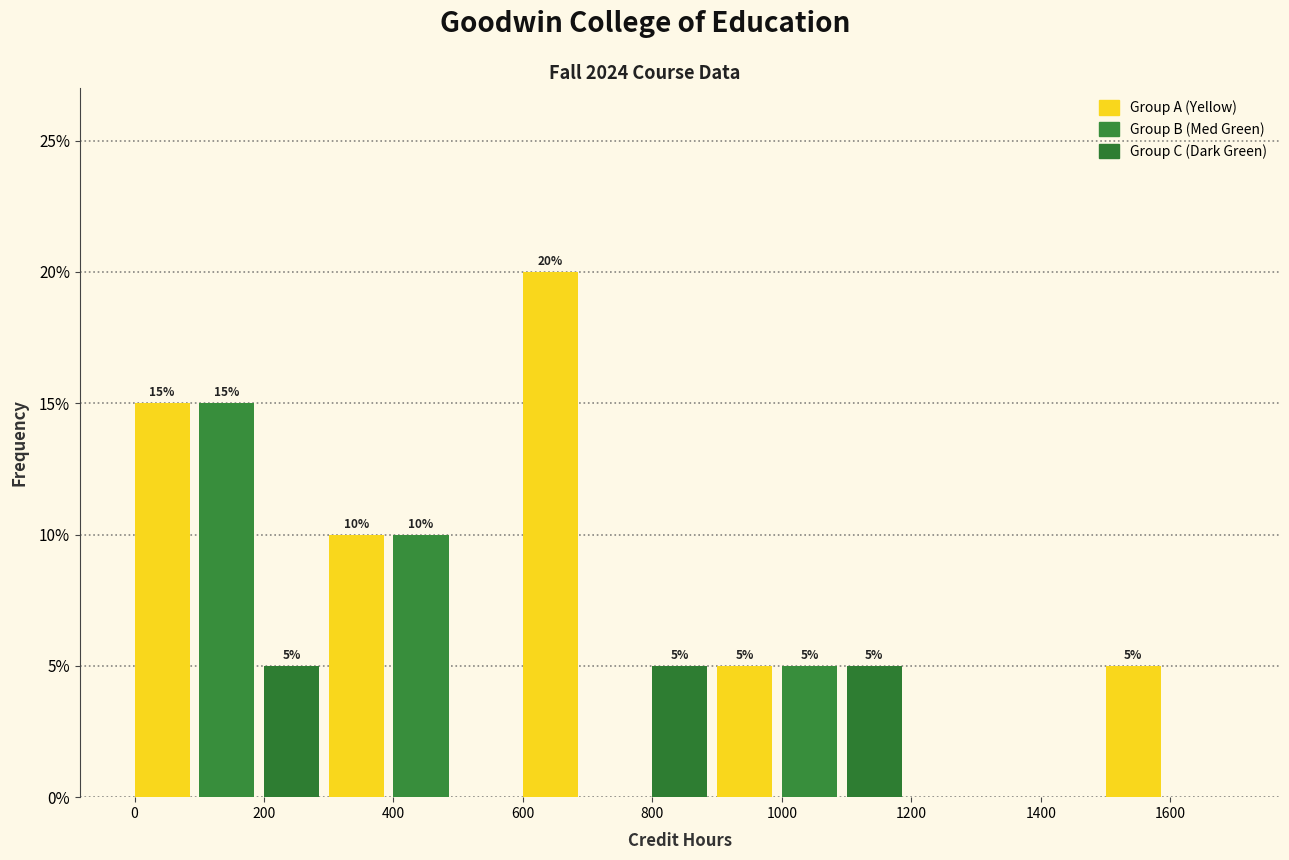

Over which range of the x-axis is the bar tallest?

600 to 700